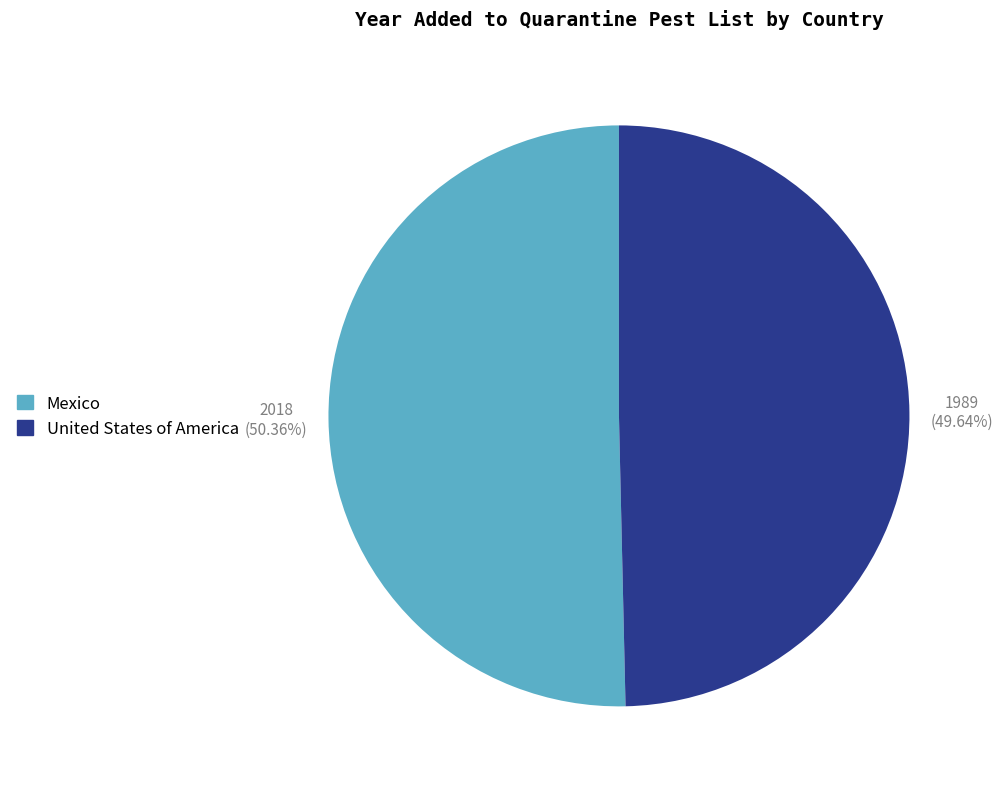

To the nearest percent, what is the difference between the largest and smallest slice percentages?

1%